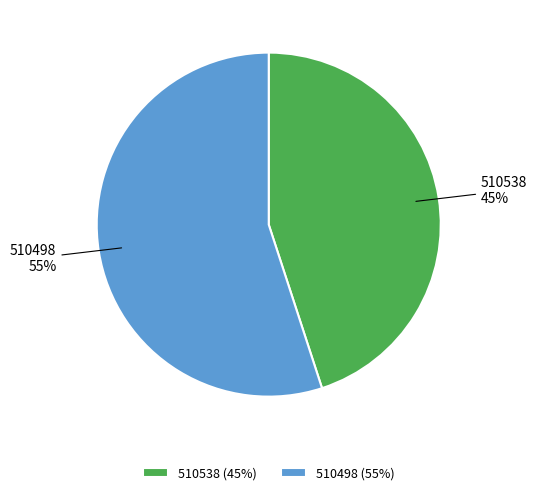

What is the majority slice?

510498